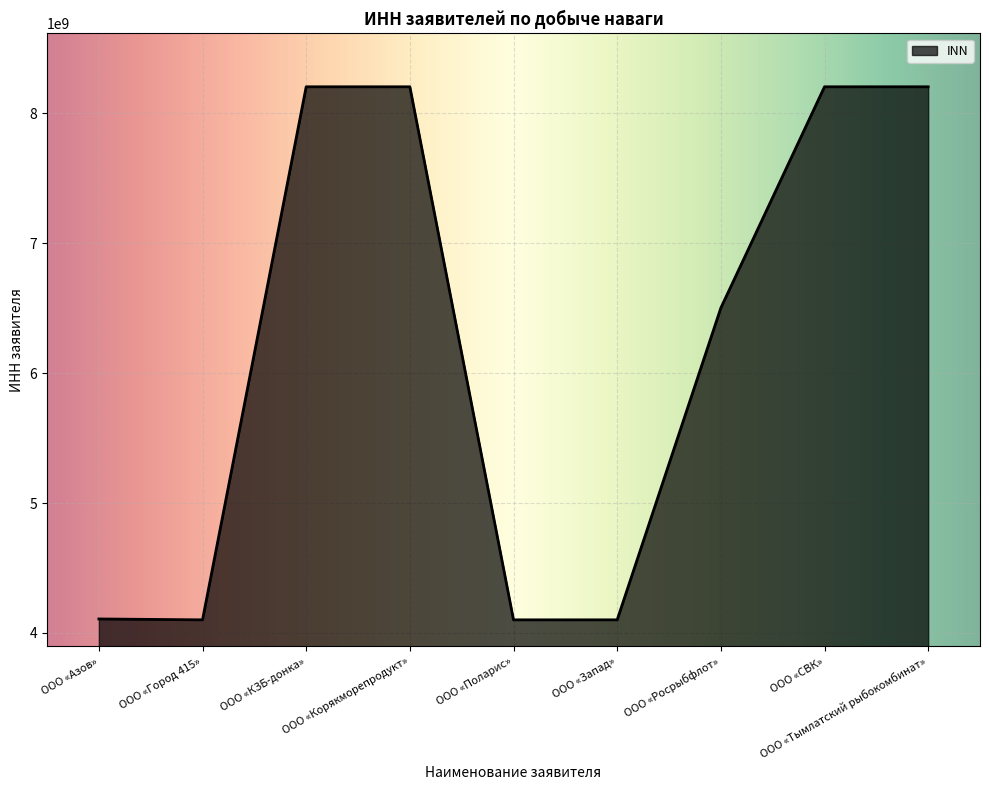

The chart shows a value of 8203002583 at ООО «СВК». True or false?

True